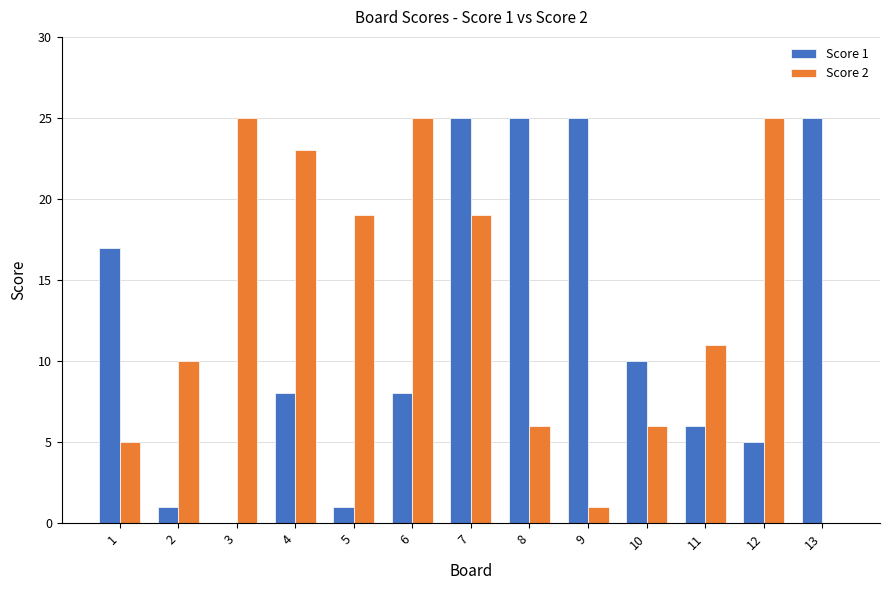

How many groups of bars are there?

13